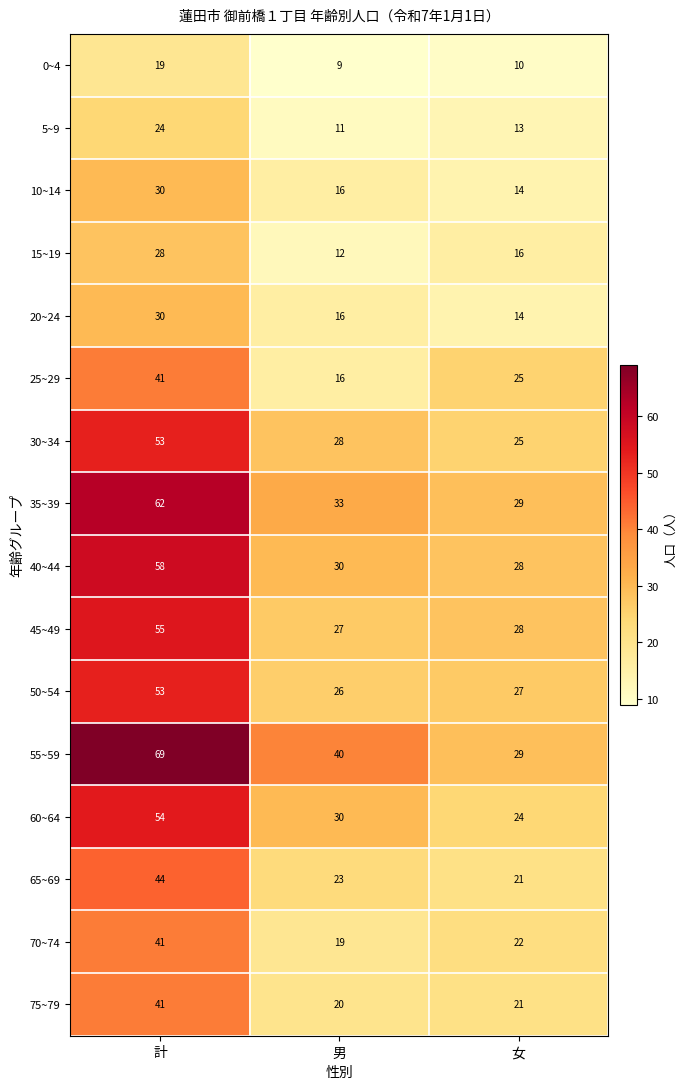

What is the difference between the highest and lowest values at 女?

19